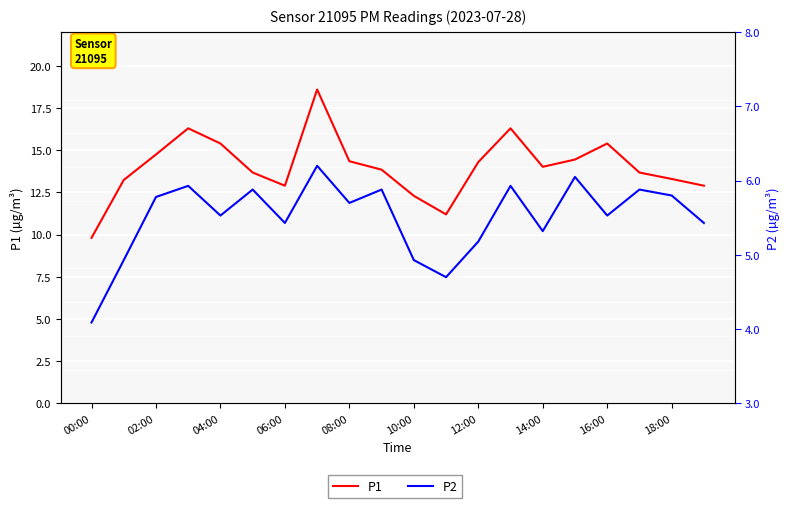

Reading right to left, transcribe all the data shown in this chart.

P1: 12.9	13.3	13.7	15.4	14.4	14.0	16.3	14.3	11.2	12.3	13.8	14.3	18.6	12.9	13.7	15.4	16.3	14.8	13.2	9.8
P2: 5.4	5.8	5.9	5.5	6.0	5.3	5.9	5.2	4.7	4.9	5.9	5.7	6.2	5.4	5.9	5.5	5.9	5.8	4.9	4.1